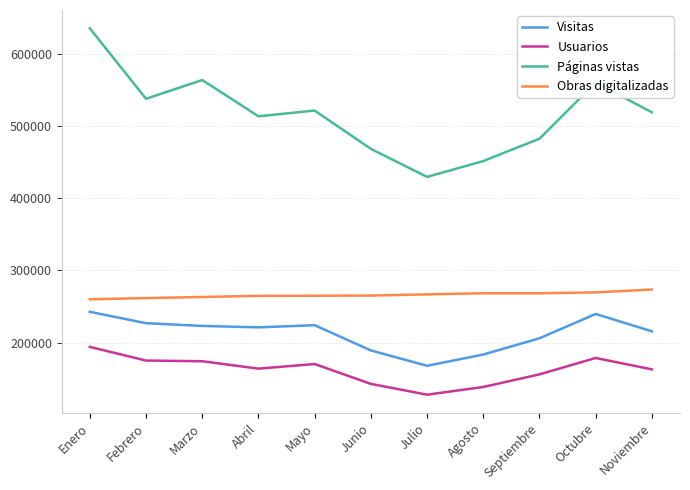

List the series in order of their peak value, highest first.

Páginas vistas, Obras digitalizadas, Visitas, Usuarios